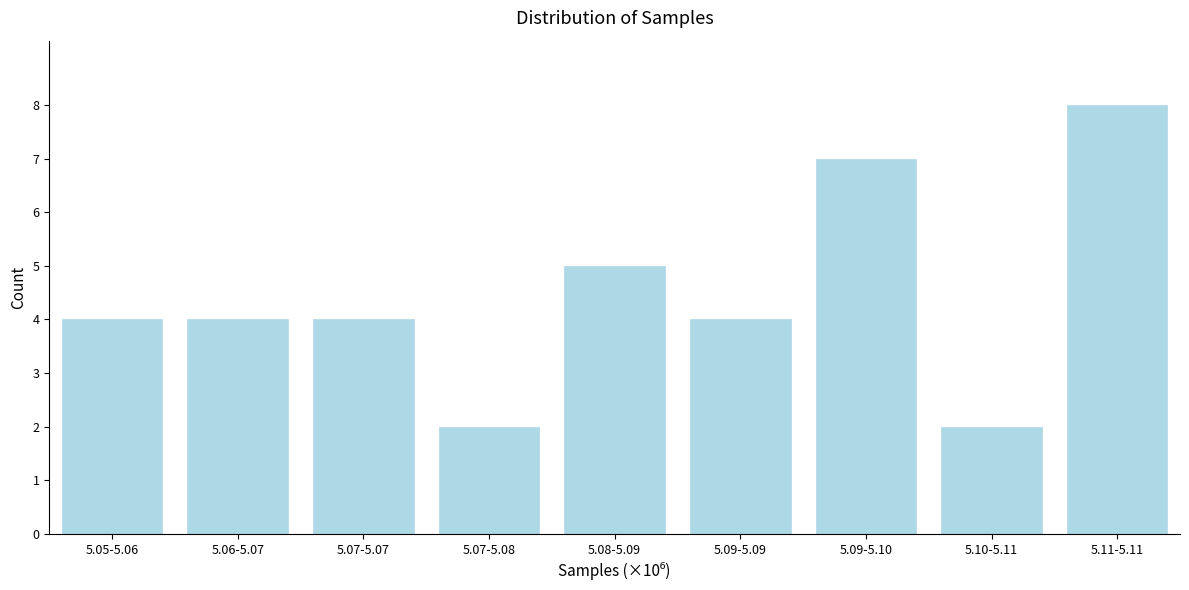

Reading right to left, list all the values displayed in this chart.

5.11-5.11=8	5.10-5.11=2	5.09-5.10=7	5.09-5.09=4	5.08-5.09=5	5.07-5.08=2	5.07-5.07=4	5.06-5.07=4	5.05-5.06=4